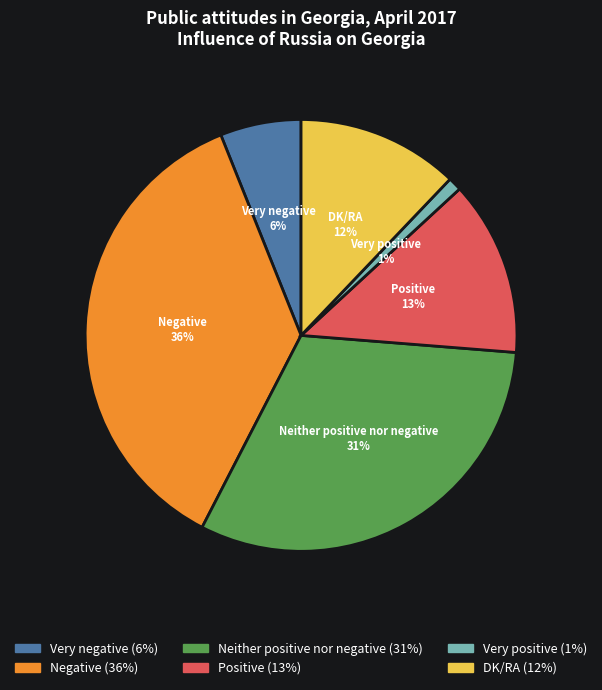

To the nearest percent, what is the combined percentage of DK/RA and Positive?

25%